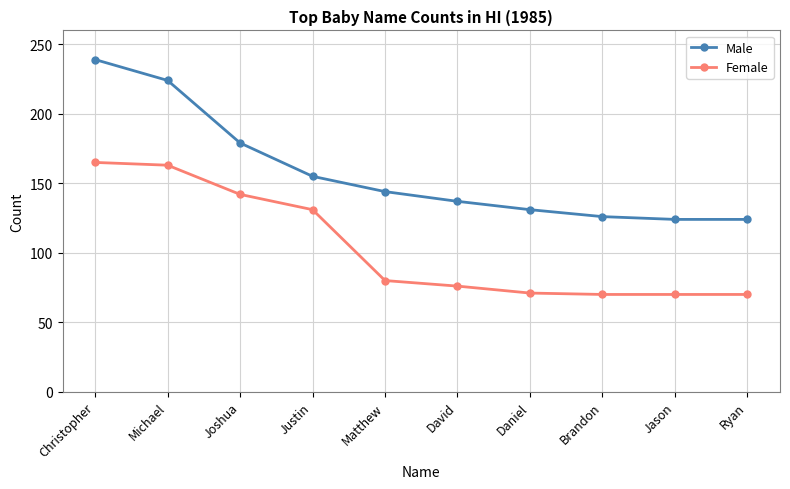

Is it true that Female equals 57 at Joshua?

False